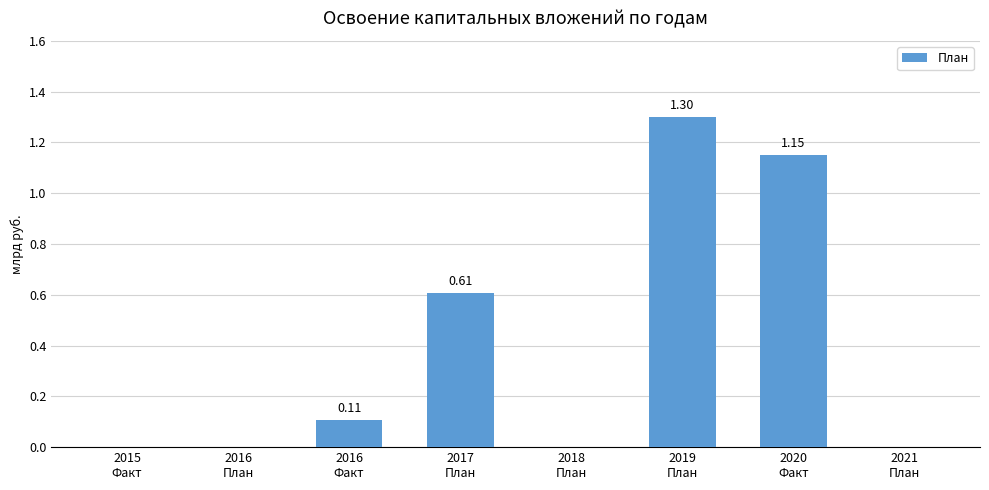

Rank the categories by value from highest to lowest.

2019
План, 2020
Факт, 2017
План, 2016
Факт, 2015
Факт, 2016
План, 2018
План, 2021
План